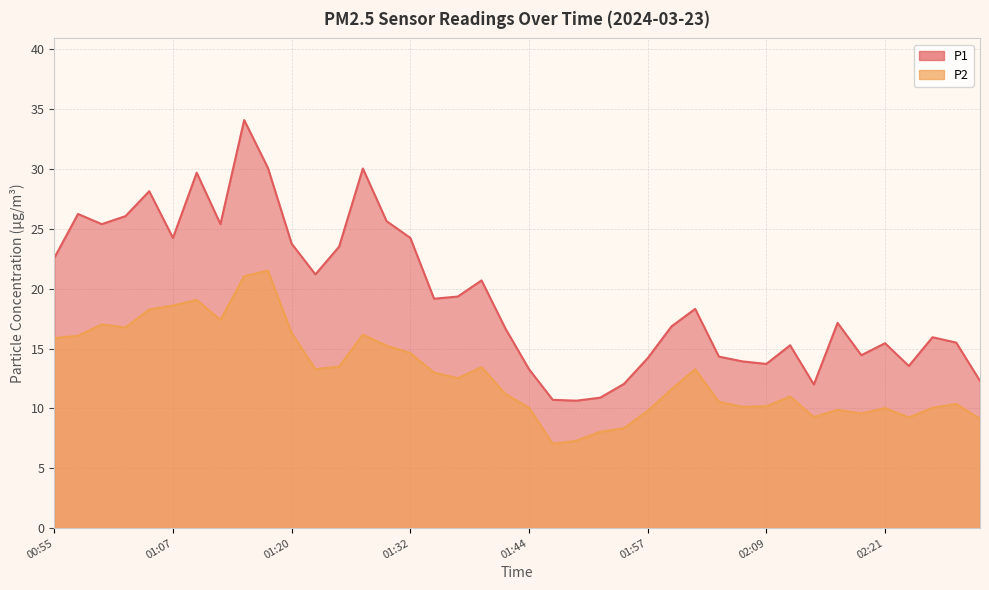

What is the label of the 11th point from the right?

02:07